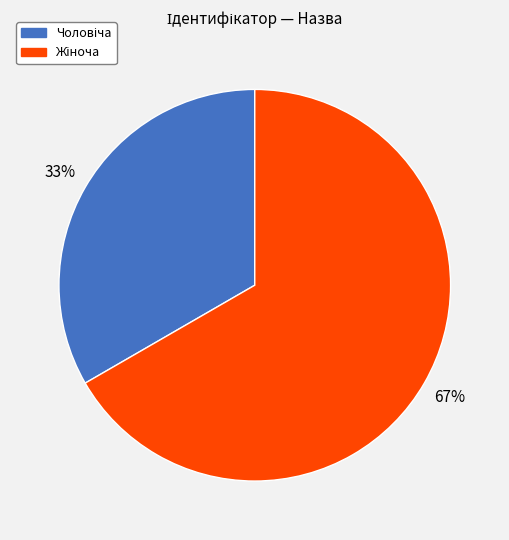

Is there a majority slice in this chart?

Yes